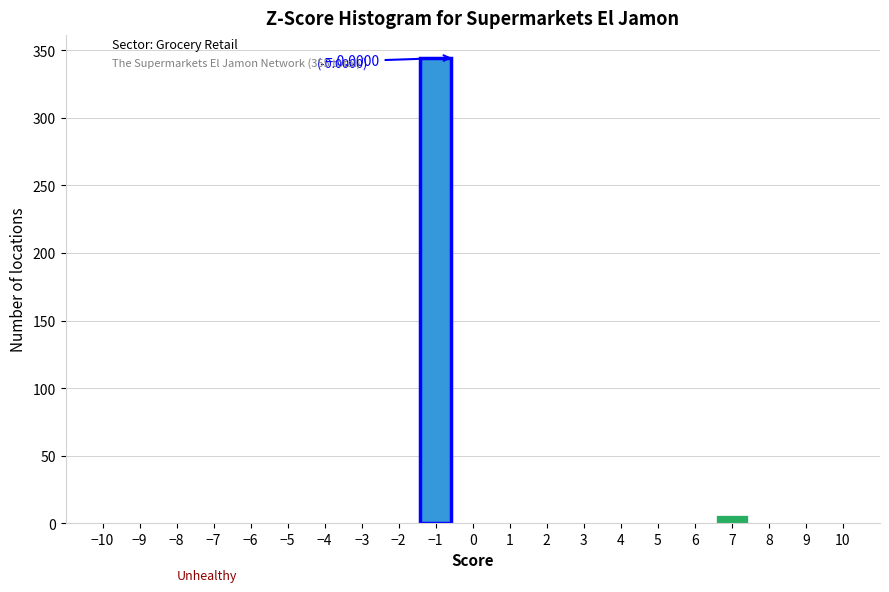

Reading left to right, list all the values displayed in this chart.

−10=0	−9=0	−8=0	−7=0	−6=0	−5=0	−4=0	−3=0	−2=0	−1=344	0=0	1=0	2=0	3=0	4=0	5=0	6=0	7=6	8=0	9=0	10=0